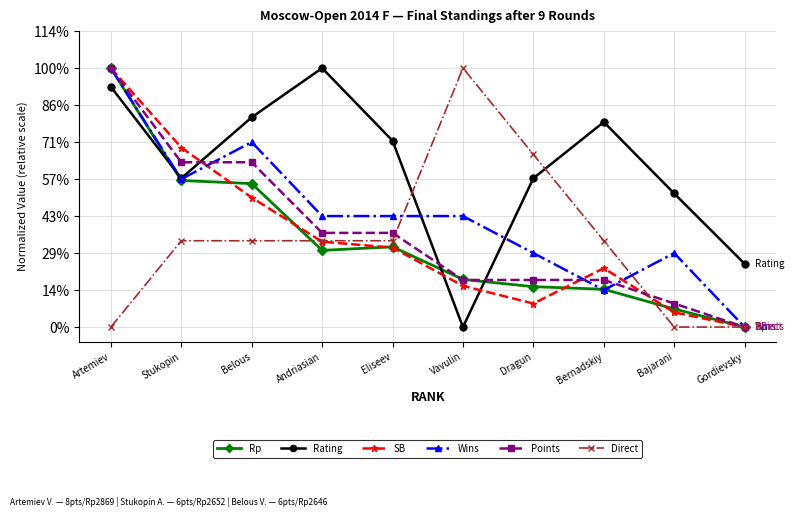

Which category has the highest value across all series?

Artemiev